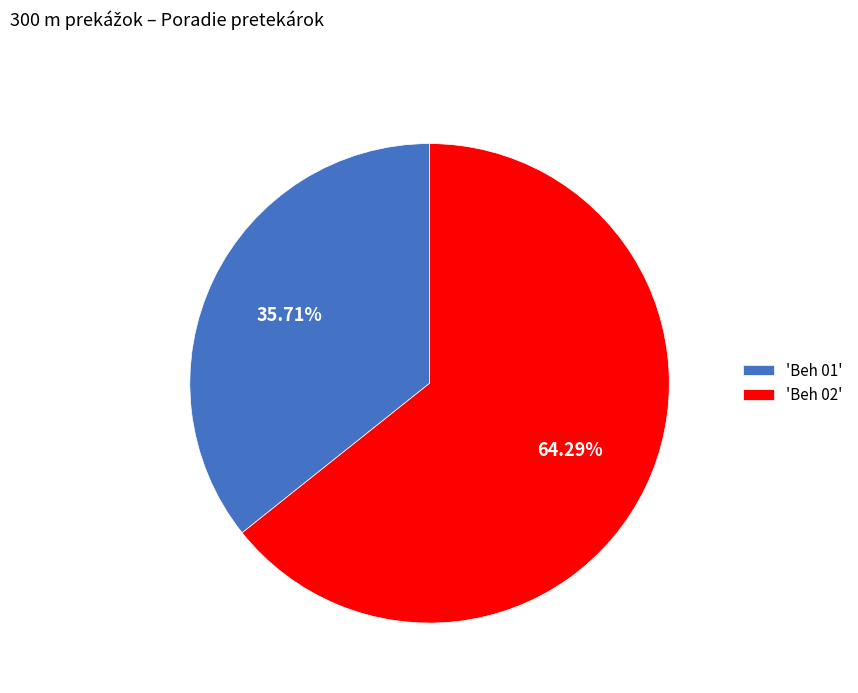

Do 'Beh 01' and 'Beh 02' together represent more than half of the pie?

Yes